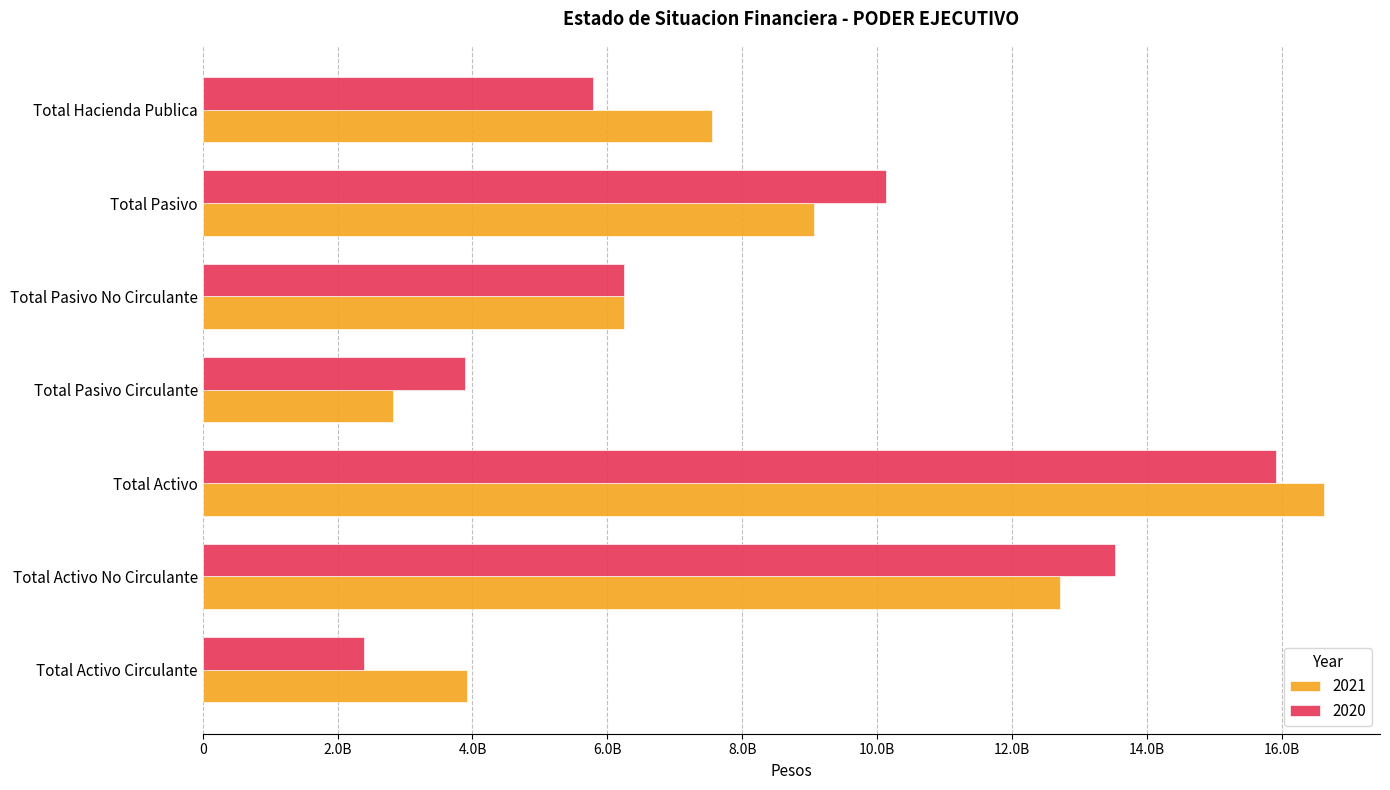

Is the value of 2021 at Total Activo Circulante greater than the value of 2020 at Total Activo No Circulante?

No